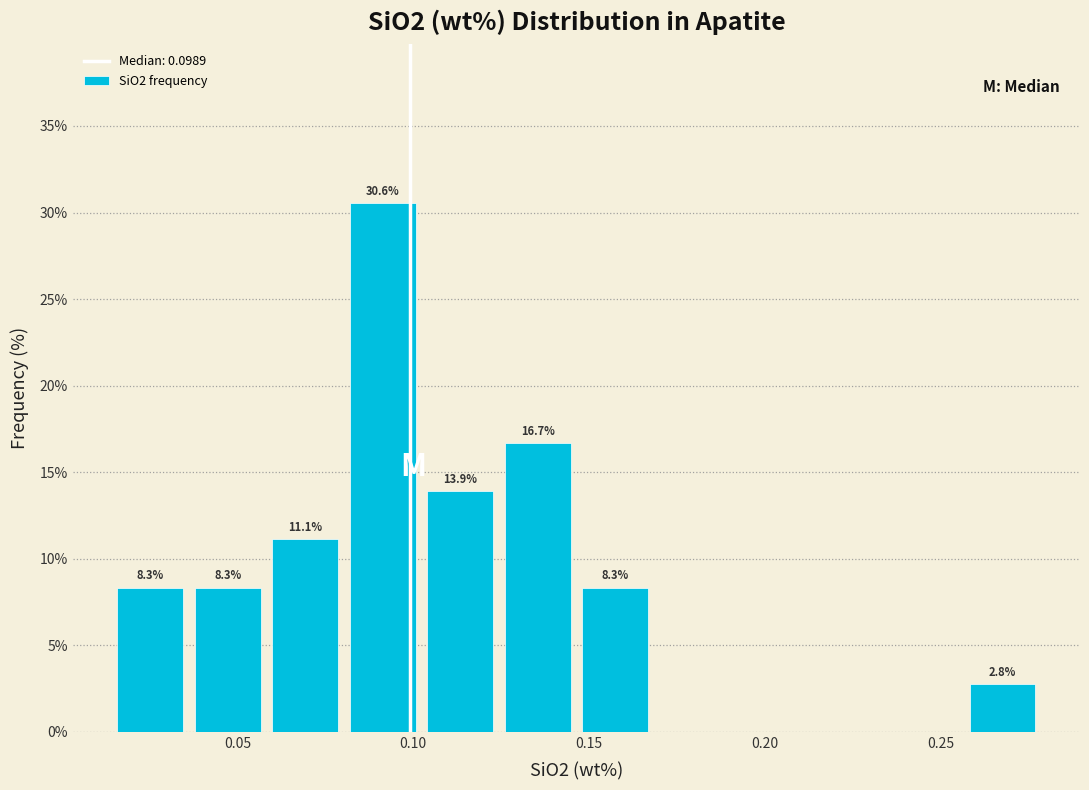

Over which range of the x-axis is the bar tallest?

0.080 to 0.100